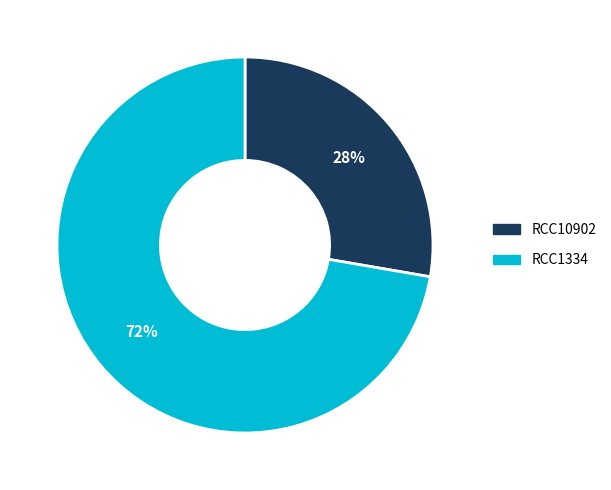

What percentage is the RCC10902 slice, to the nearest percent?

28%